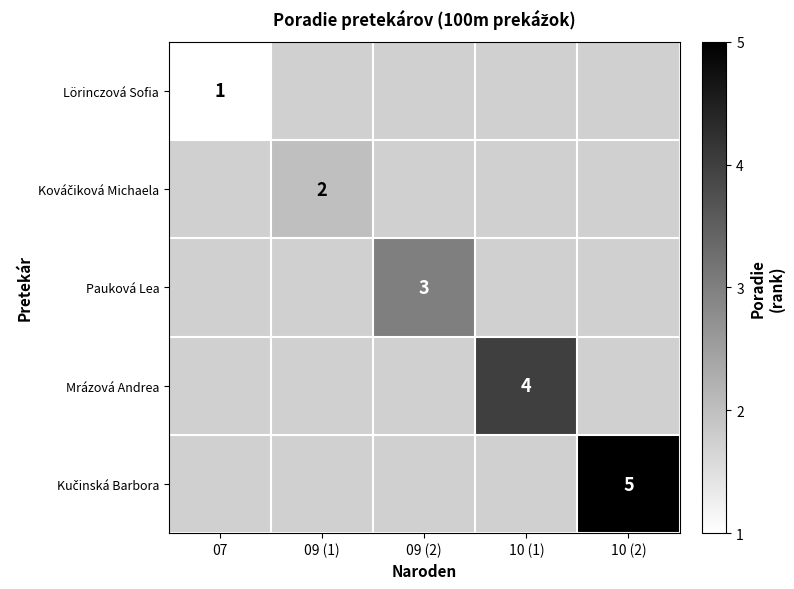

At how many categories does at least one series exceed 1?

4